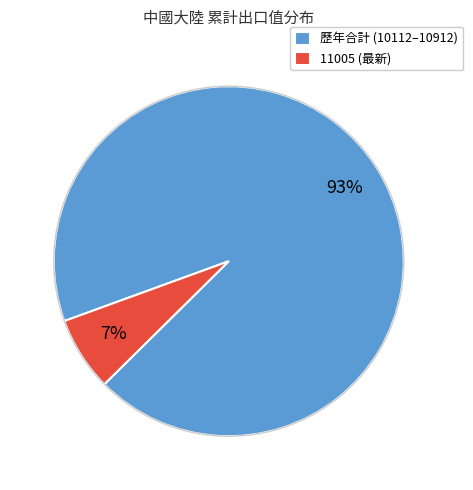

Is it true that 歷年合計 (10112–10912) is 93% of the pie?

True